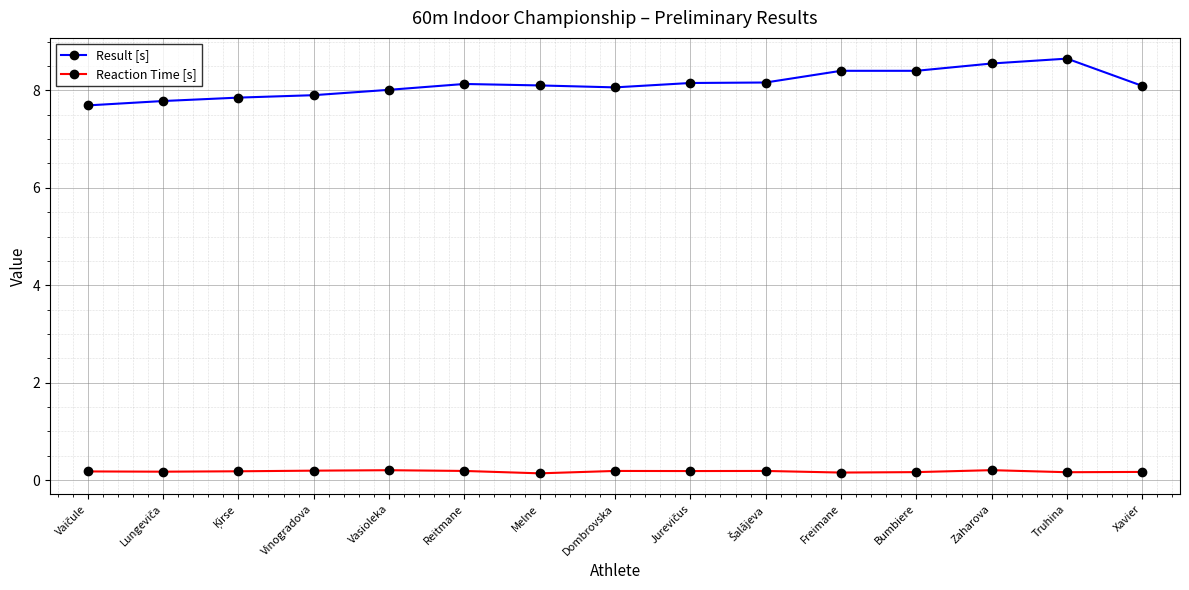

What is the sum of the Reaction Time [s] values at Reitmane and Xavier?

0.4